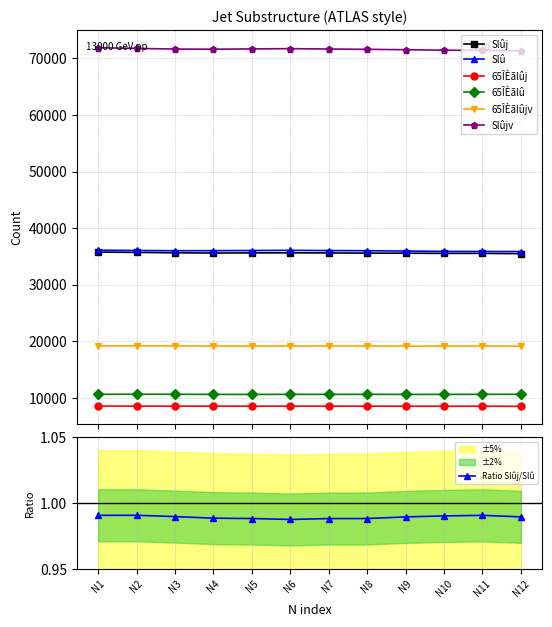

Is it true that Slûj equals 35768 at N1?

True